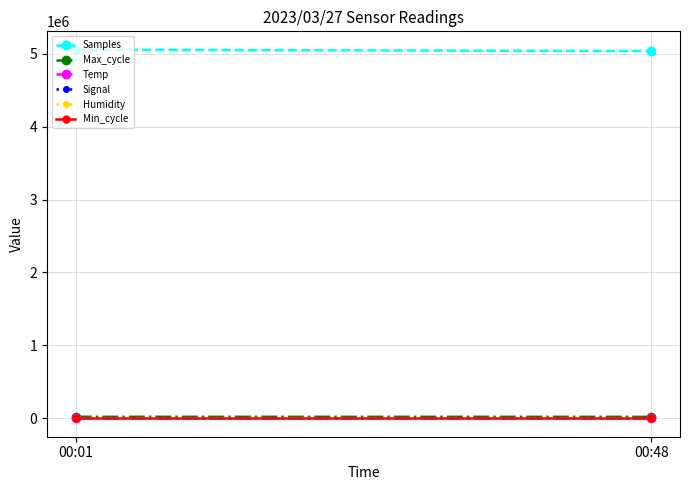

Which series changed the most between 00:01 and 00:48?

Samples